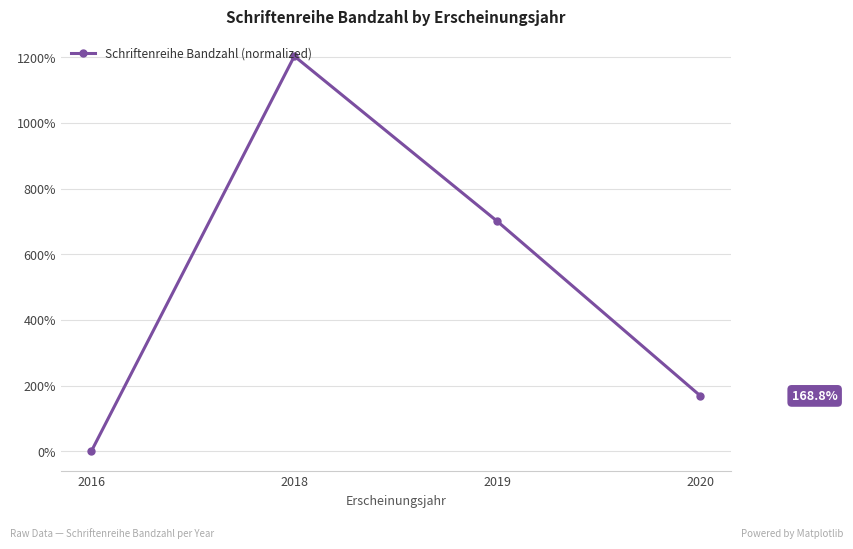

Reading left to right, list all the values displayed in this chart.

2016=0.0	2018=1203.1	2019=700.0	2020=168.8